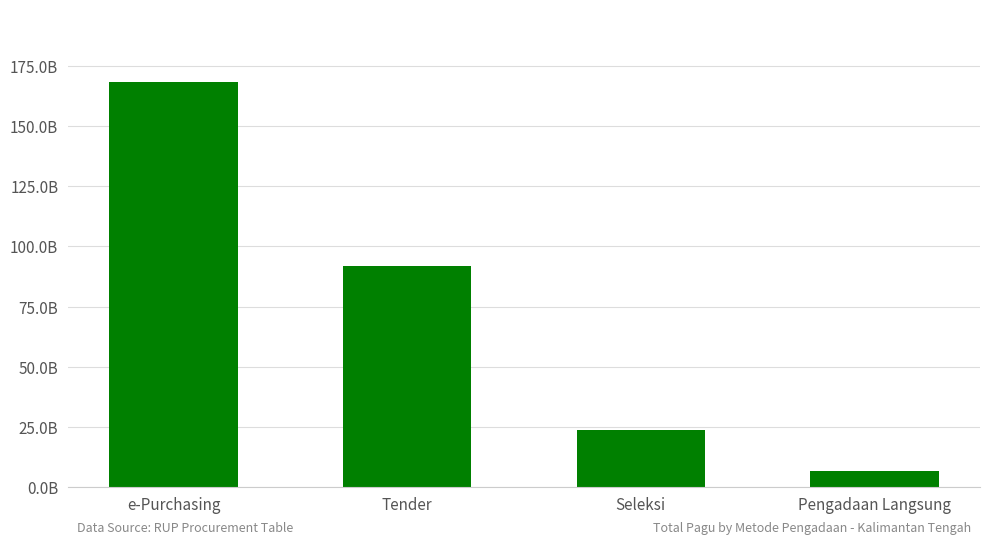

What position from the left is Pengadaan Langsung?

4